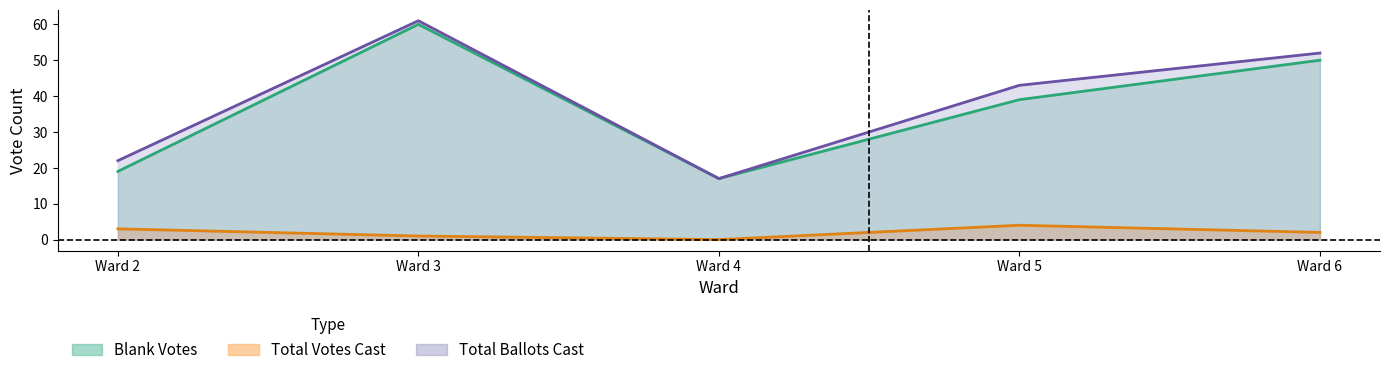

What is the difference between the maximum and second lowest values in the Blank Votes series?

41